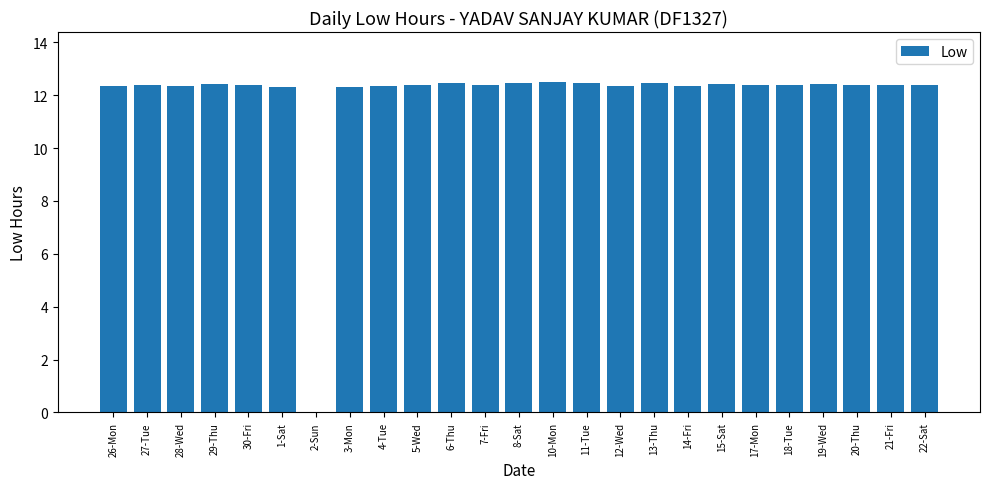

True or false: the data shows 2.6 at 1-Sat.

False